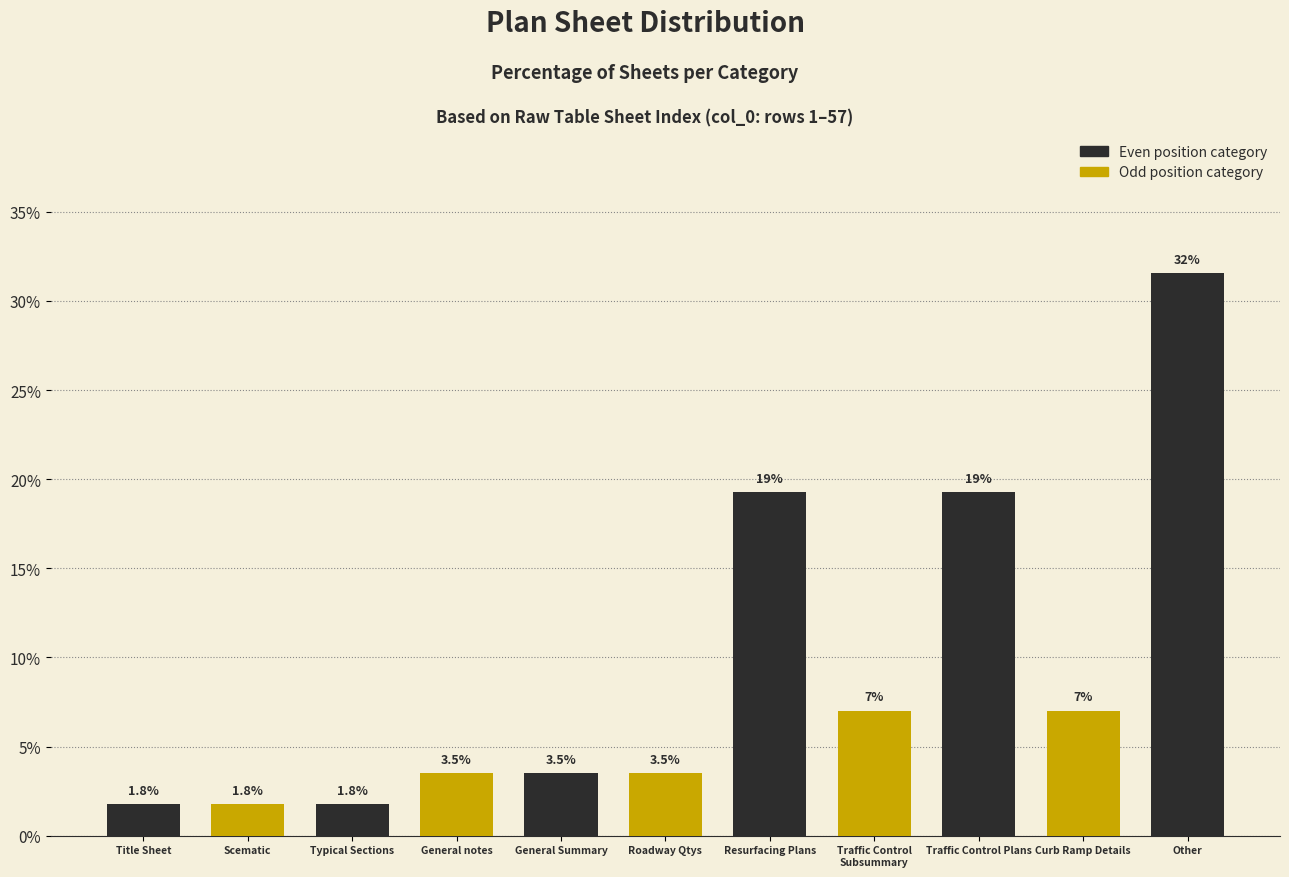

Reading right to left, what are all the values shown in this chart?

31.6	7.0	19.3	7.0	19.3	3.5	3.5	3.5	1.8	1.8	1.8